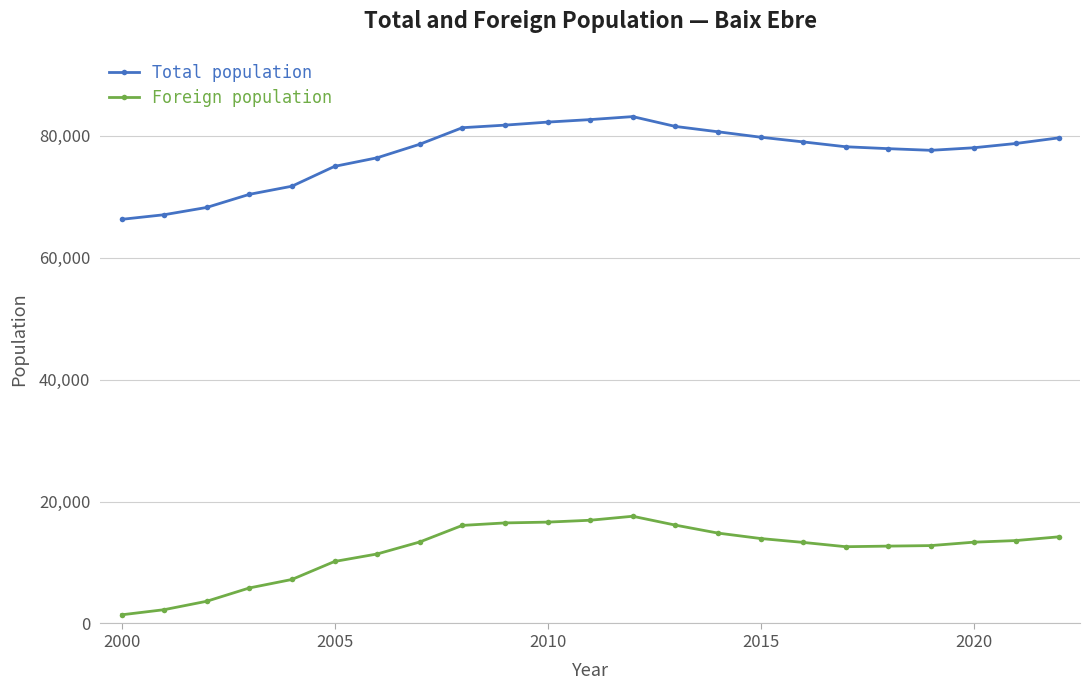

List the series in order of their overall mean, lowest first.

Foreign population, Total population